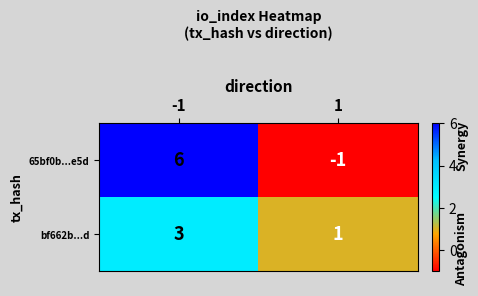

Between -1 and 1, which series saw the biggest shift?

65bf0b...e5d